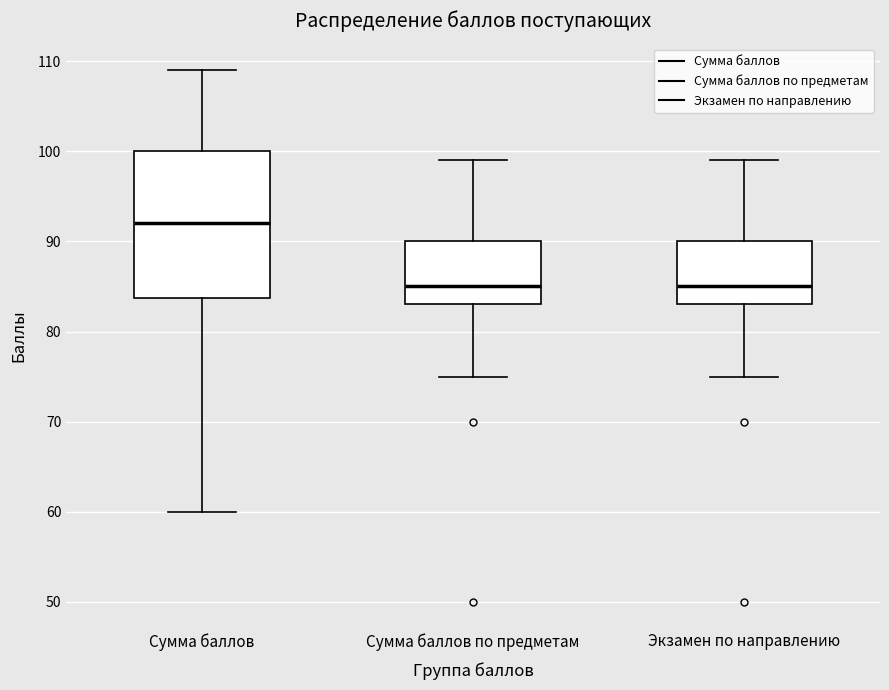

Which box is the tallest, from its lower edge to its upper edge?

Сумма баллов